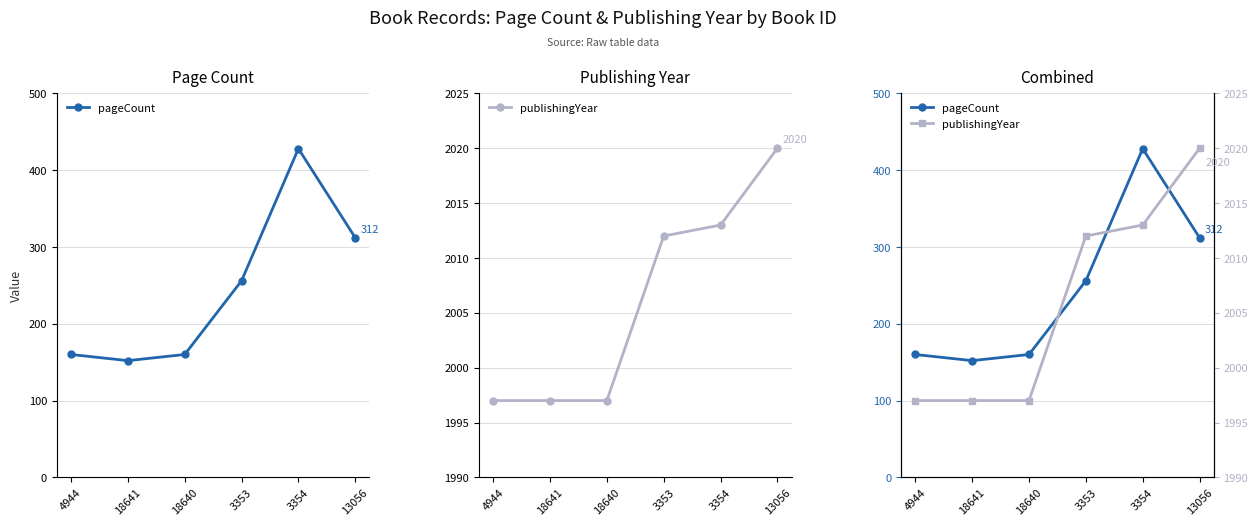

The value of publishingYear at 3353 is 1144. True or false?

False